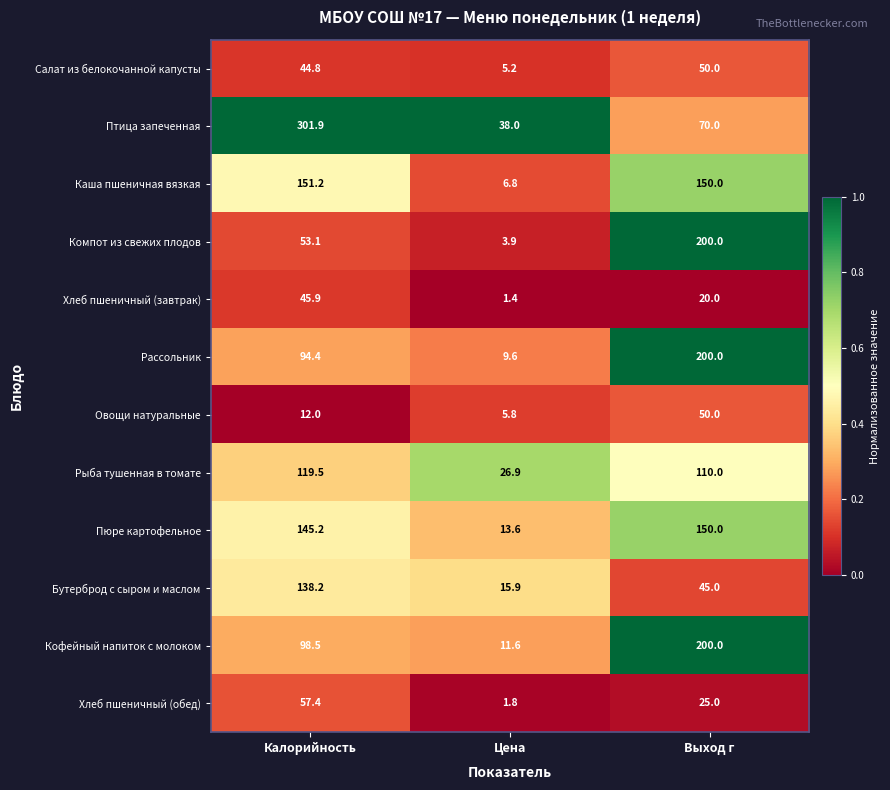

The Бутерброд с сыром и маслом series shows 15.9 at Цена. True or false?

True